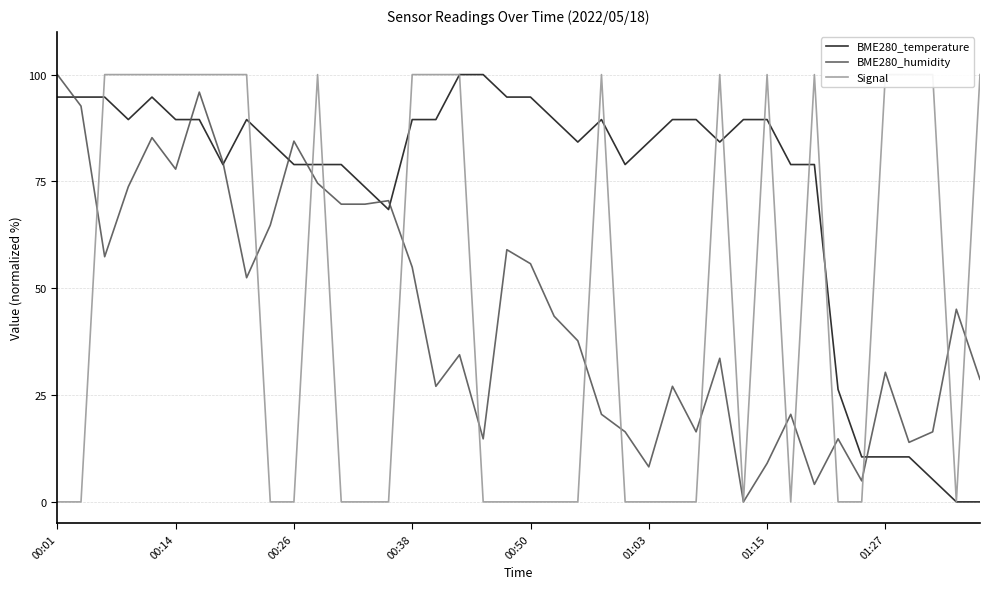

The value of BME280_humidity at 00:26 is 144.4. True or false?

False